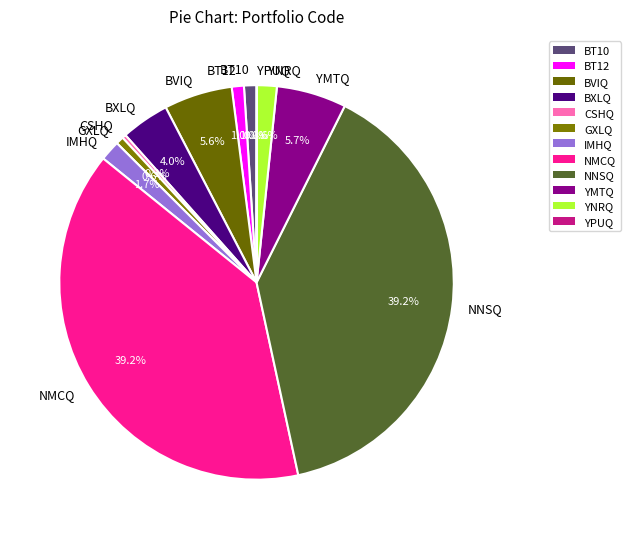

Combined, do CSHQ and BVIQ account for over 50%?

No